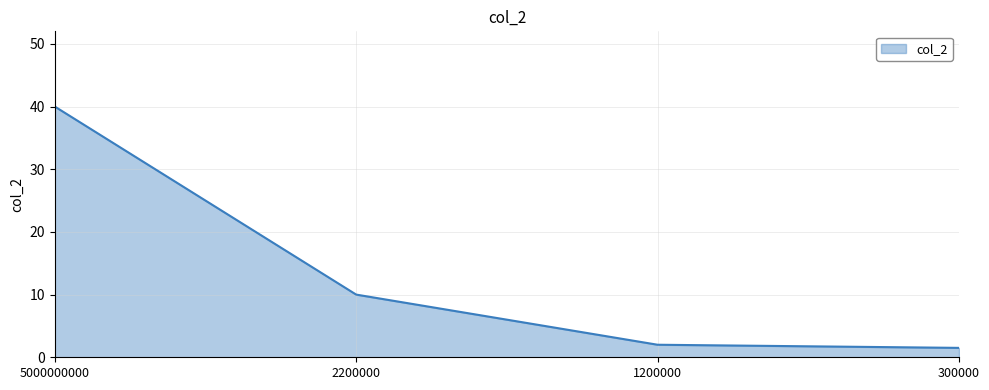

What is the difference between the maximum and second lowest values?

38.0